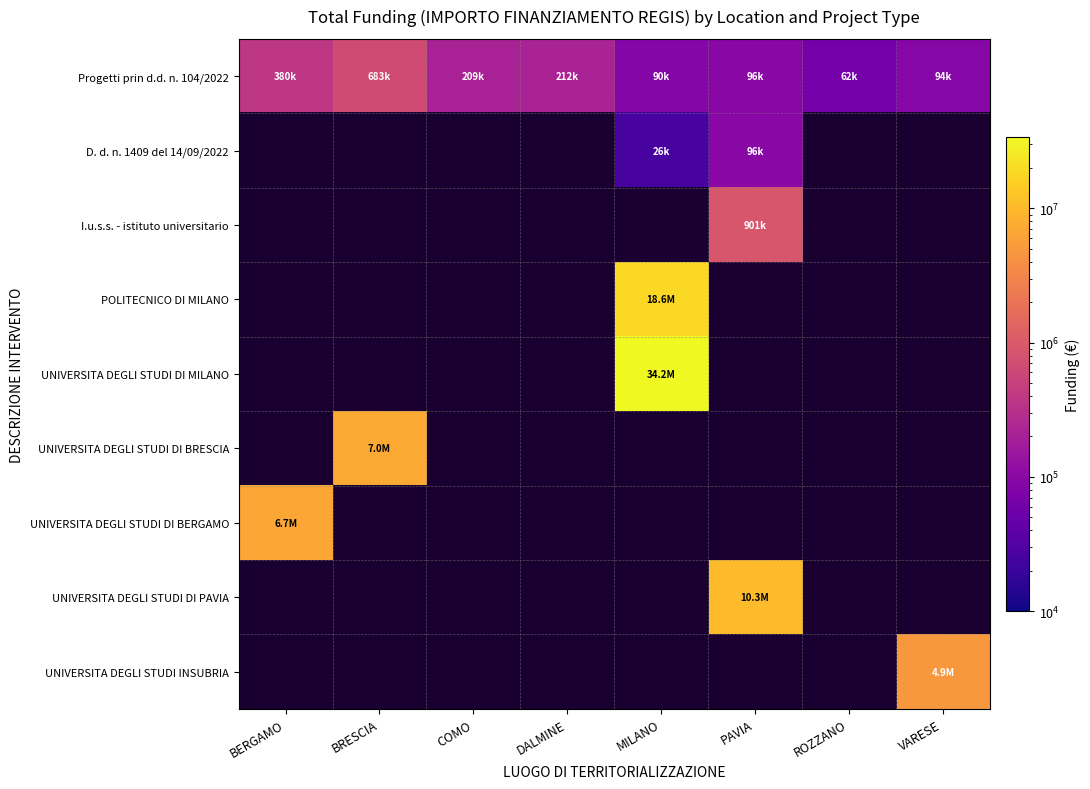

Which has a higher value, MILANO or ROZZANO?

MILANO